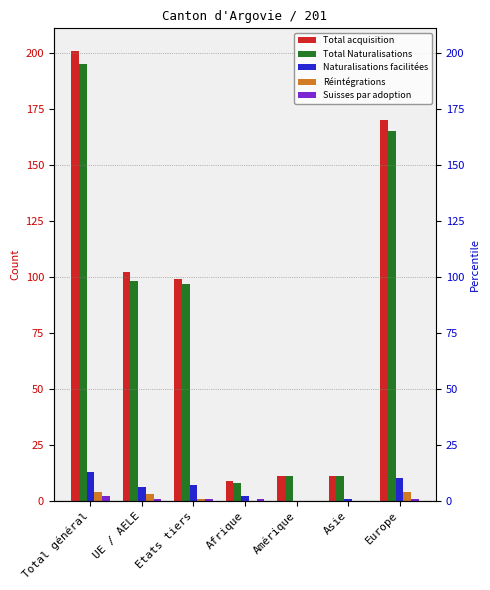

At UE / AELE, list the series in order from largest to smallest.

Total acquisition, Total Naturalisations, Naturalisations facilitées, Réintégrations, Suisses par adoption